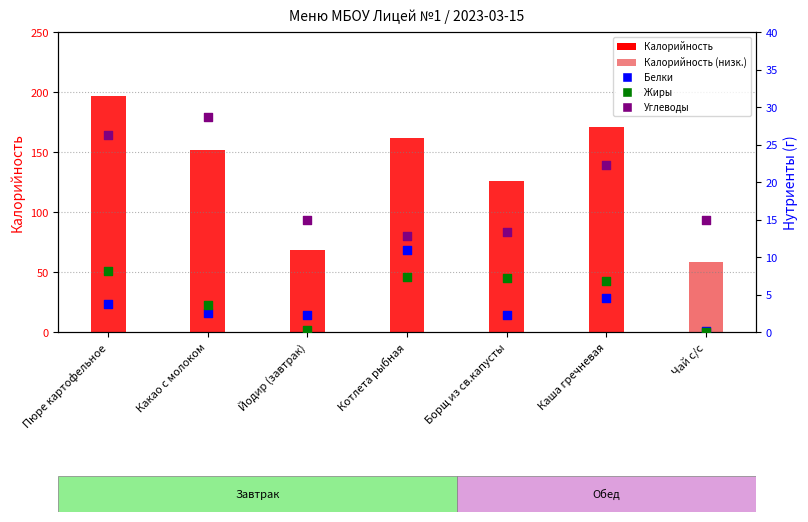

What is the total value across all series at Котлета рыбная?

193.0